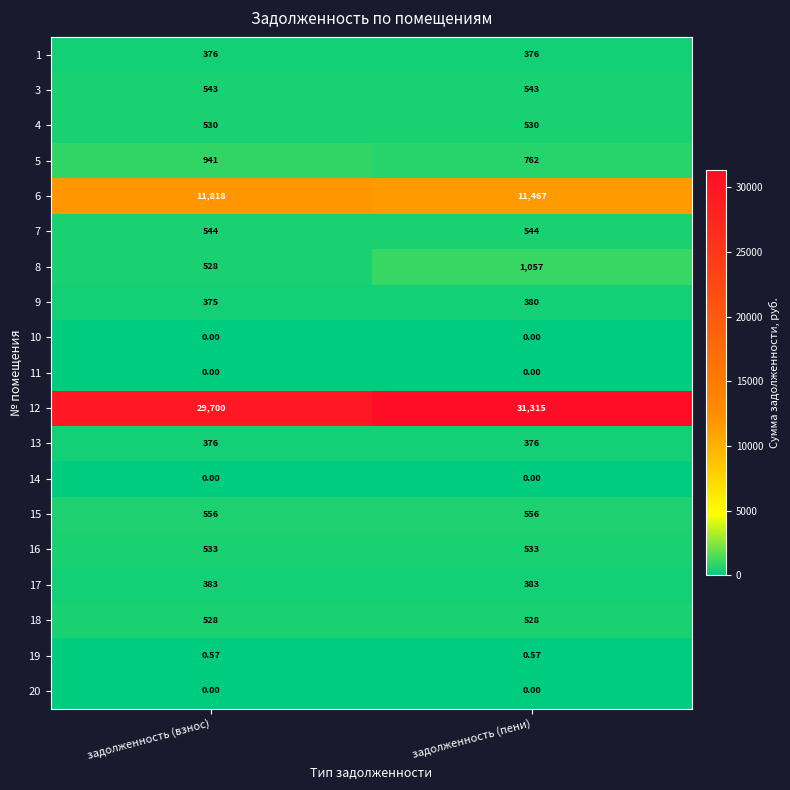

Rank the categories by 8 value from lowest to highest.

задолженность (взнос), задолженность (пени)